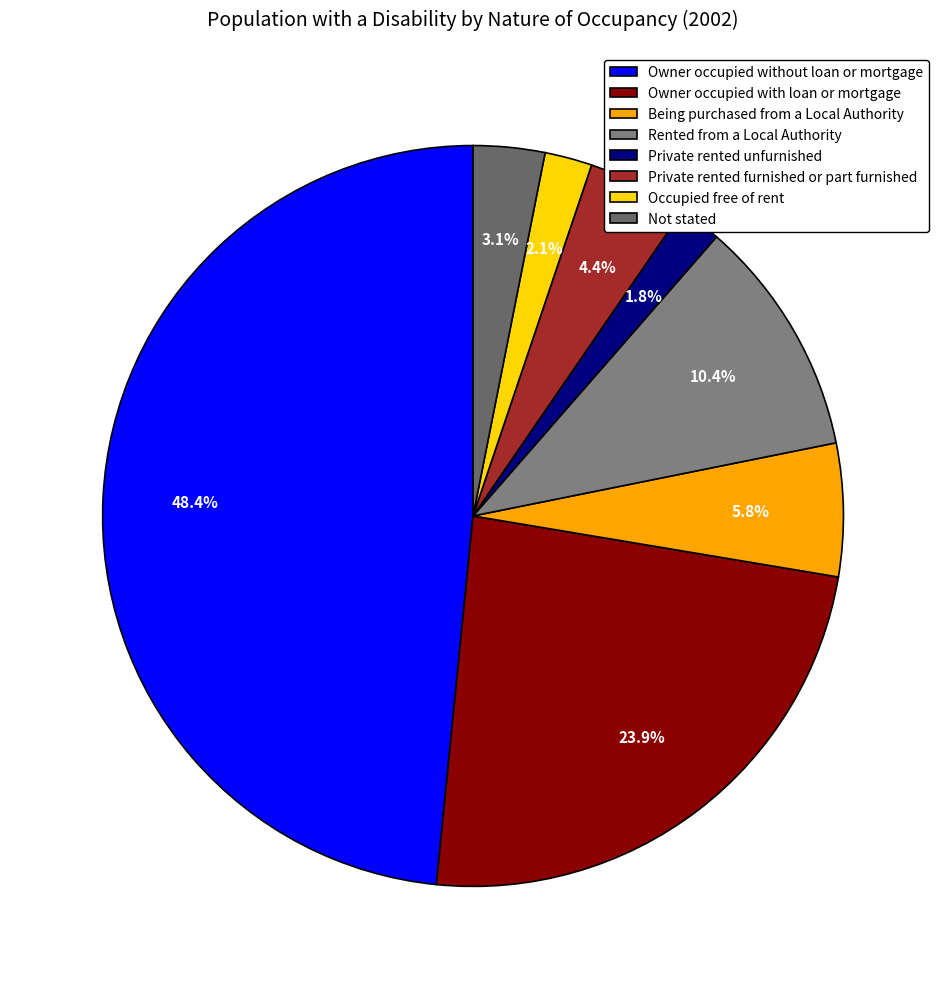

What portion of the pie excludes Being purchased from a Local Authority?

94.2%